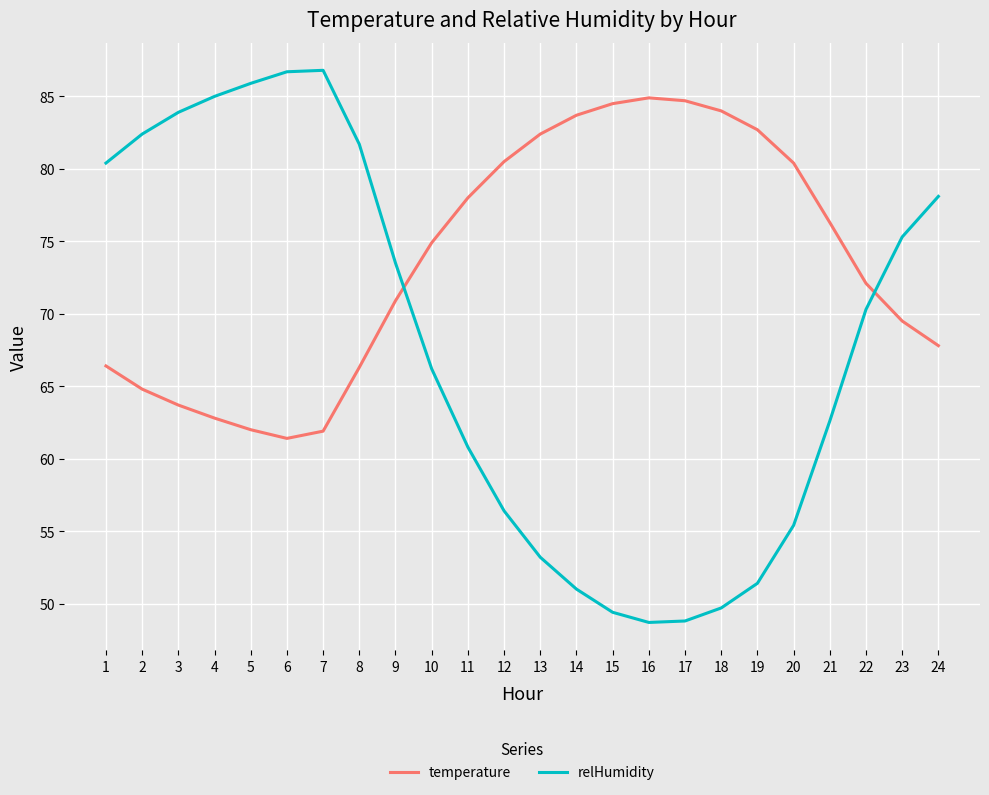

What is the difference between the maximum and minimum values in the relHumidity series?

38.1